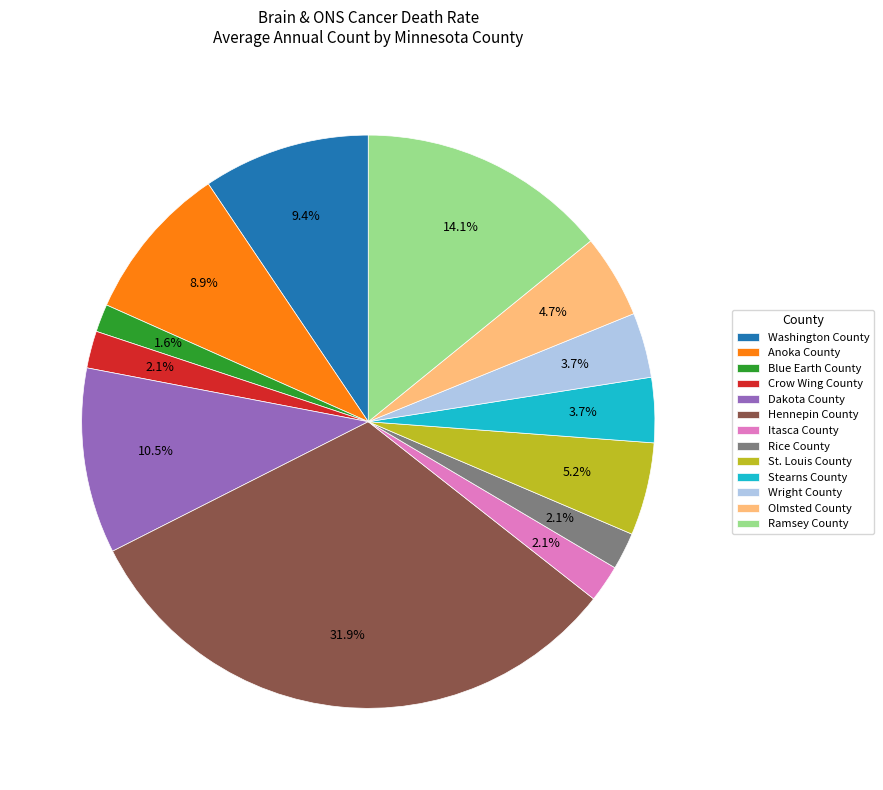

The Wright County slice represents 17% of the pie. True or false?

False